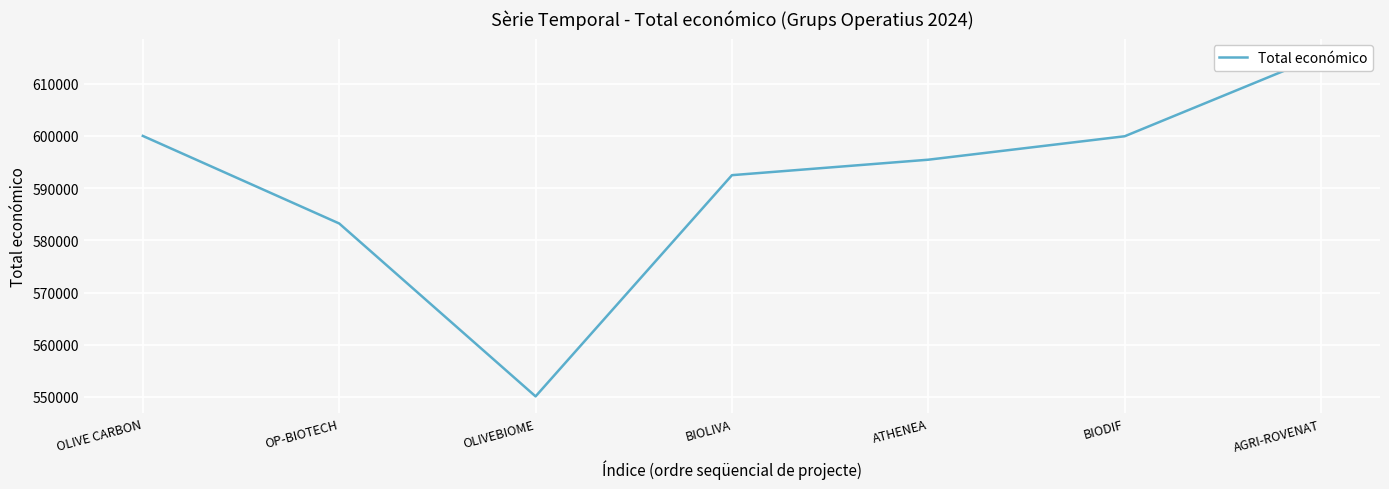

What is the average value?

590934